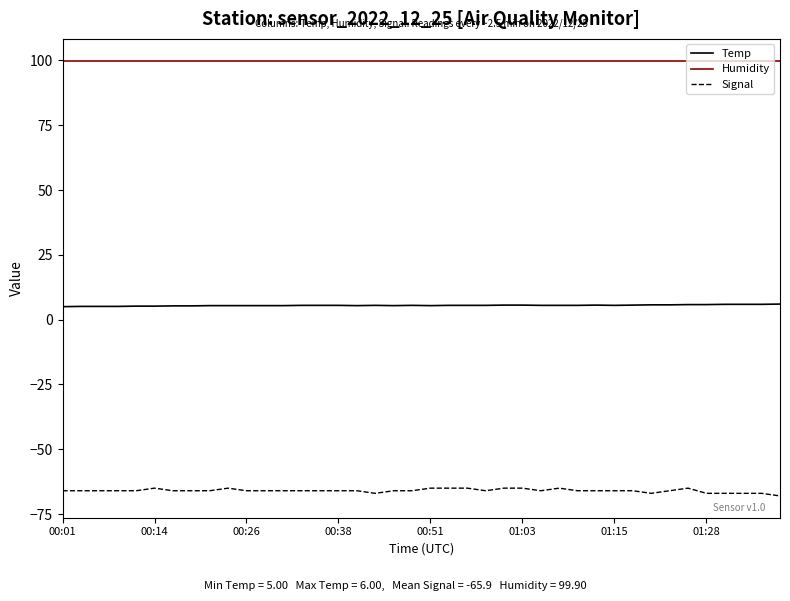

True or false: Signal and Temp intersect in this chart.

False